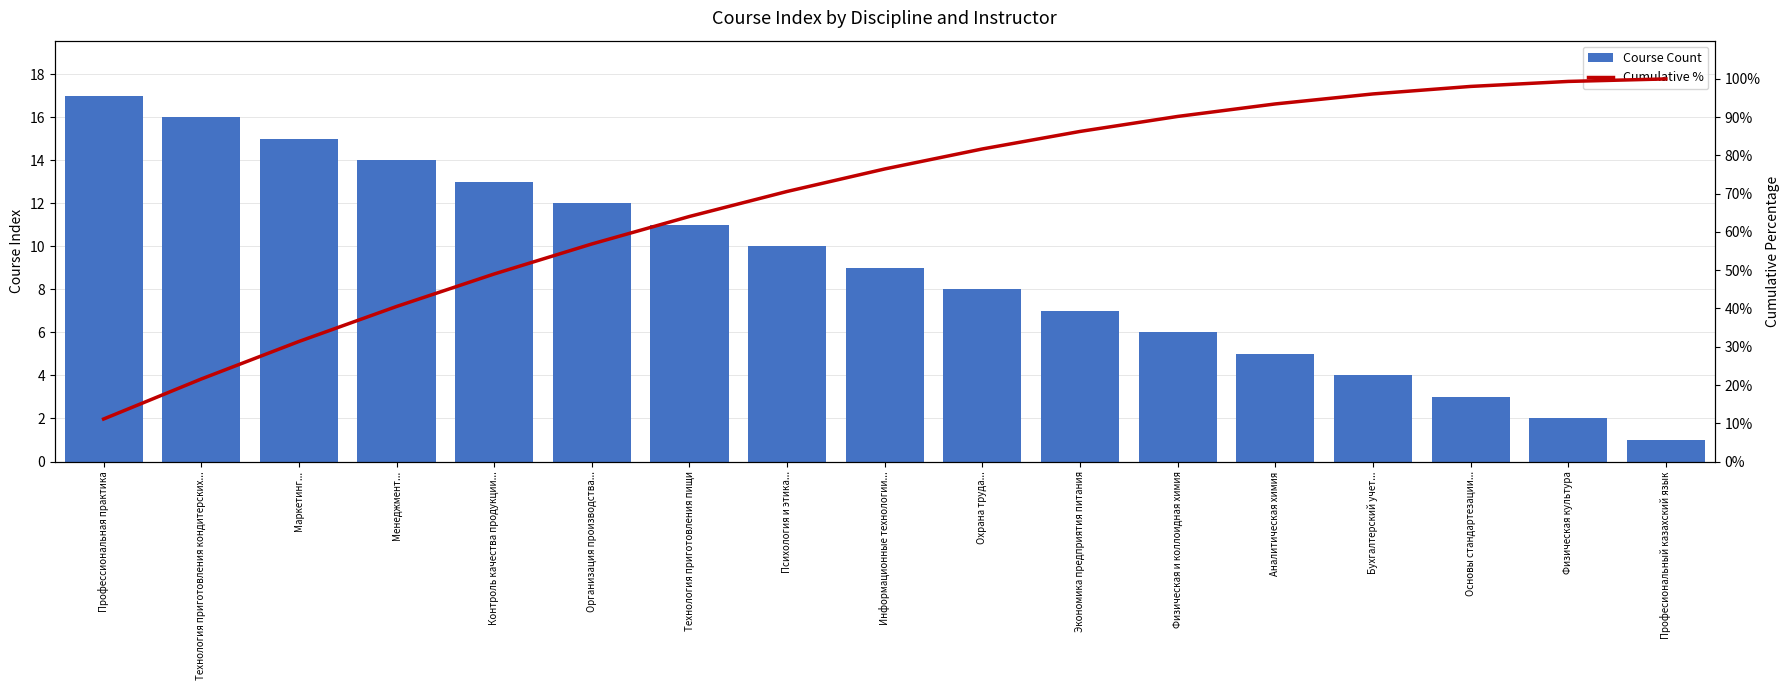

Where does the Course Count series first go above 9?

Профессиональная практика